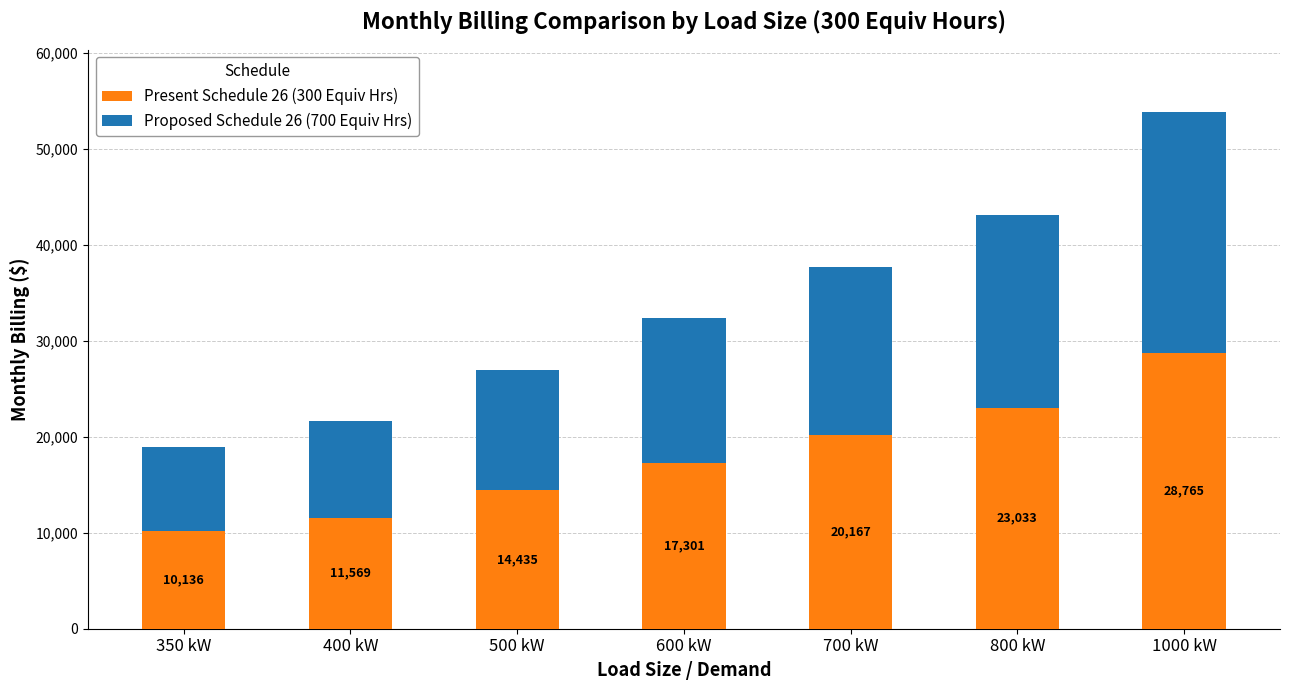

Is it true that Present Schedule 26 (300 Equiv Hrs) equals 20167.3 at 700 kW?

True